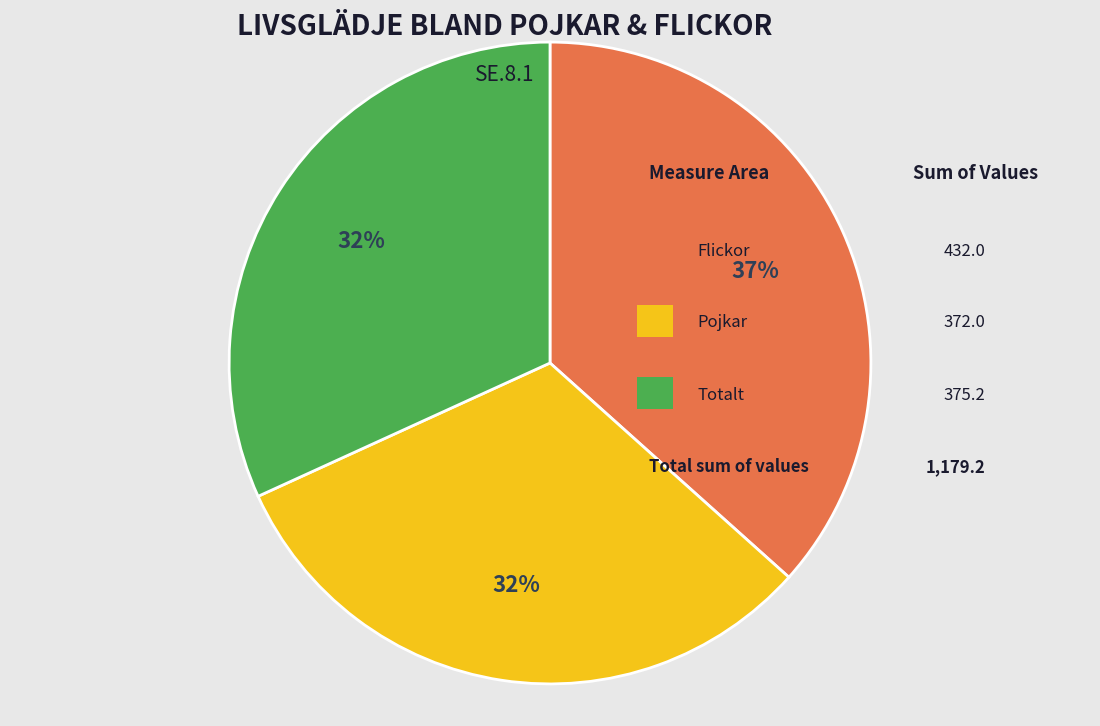

To the nearest percent, what is the difference between the largest and smallest slice percentages?

5%